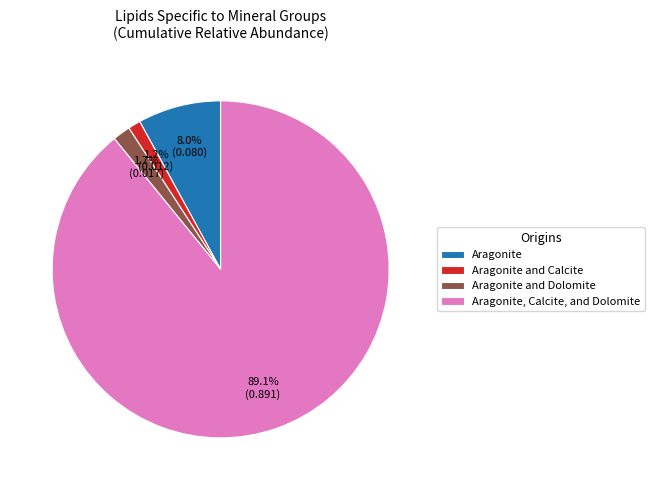

Does any single category account for the majority?

Yes